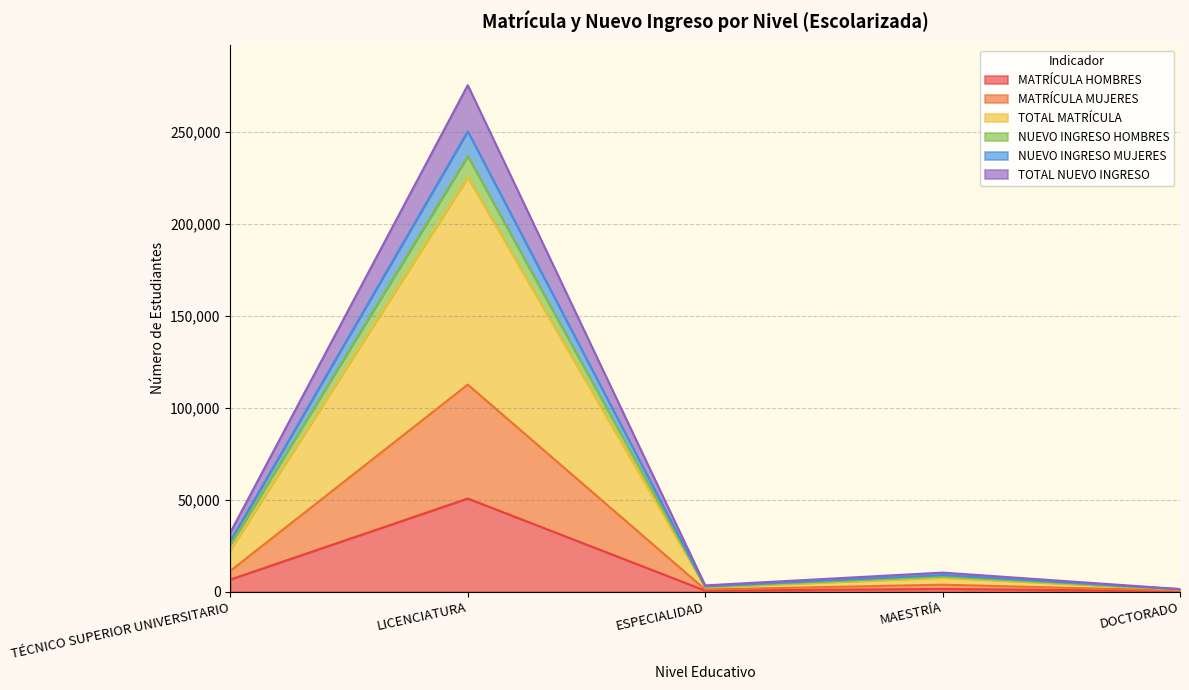

Is the value of TOTAL MATRÍCULA at DOCTORADO greater than the value of MATRÍCULA HOMBRES at DOCTORADO?

Yes